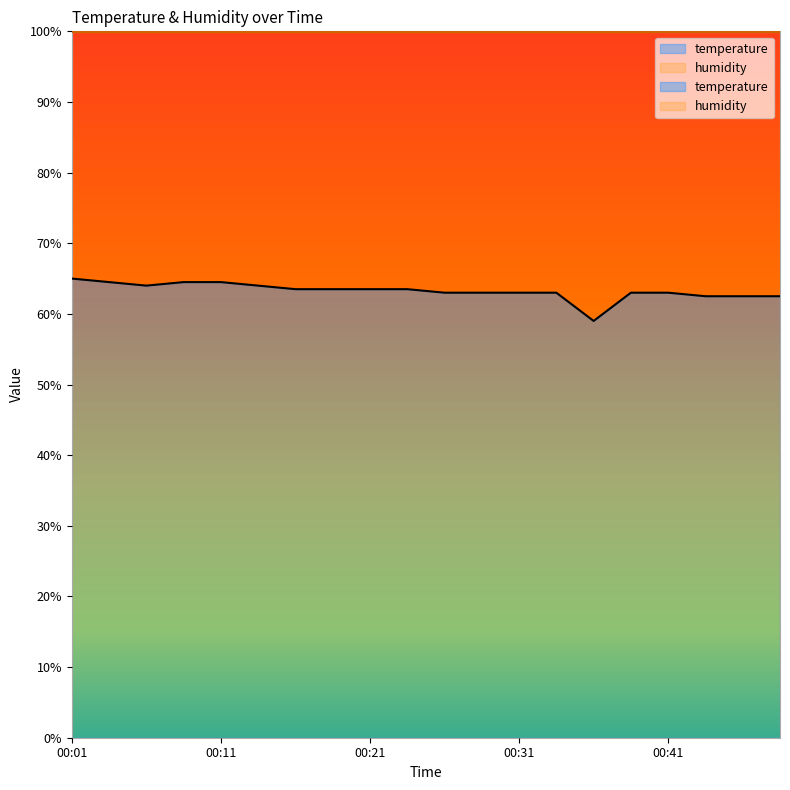

At which category does the data reach its first local valley?

00:06